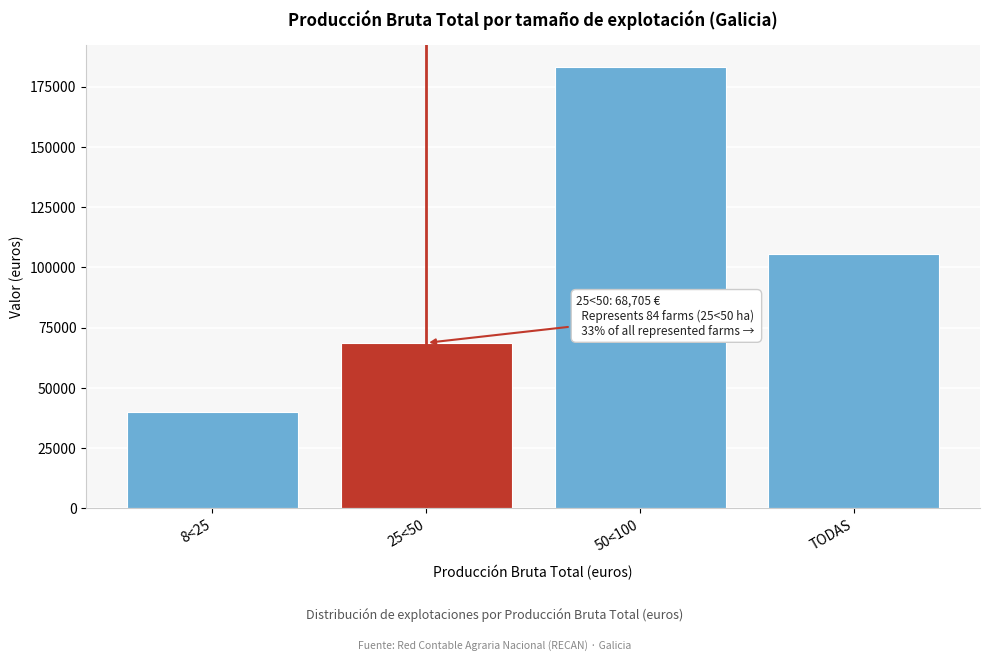

Reading left to right, what are all the values shown in this chart?

8<25=40129	25<50=68705	50<100=183034	TODAS=105423